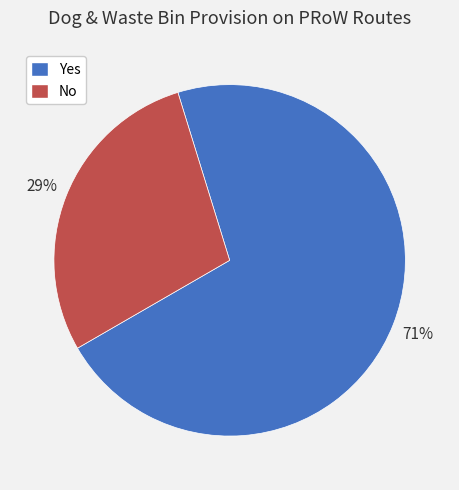

Rank the categories by value from highest to lowest.

Yes, No